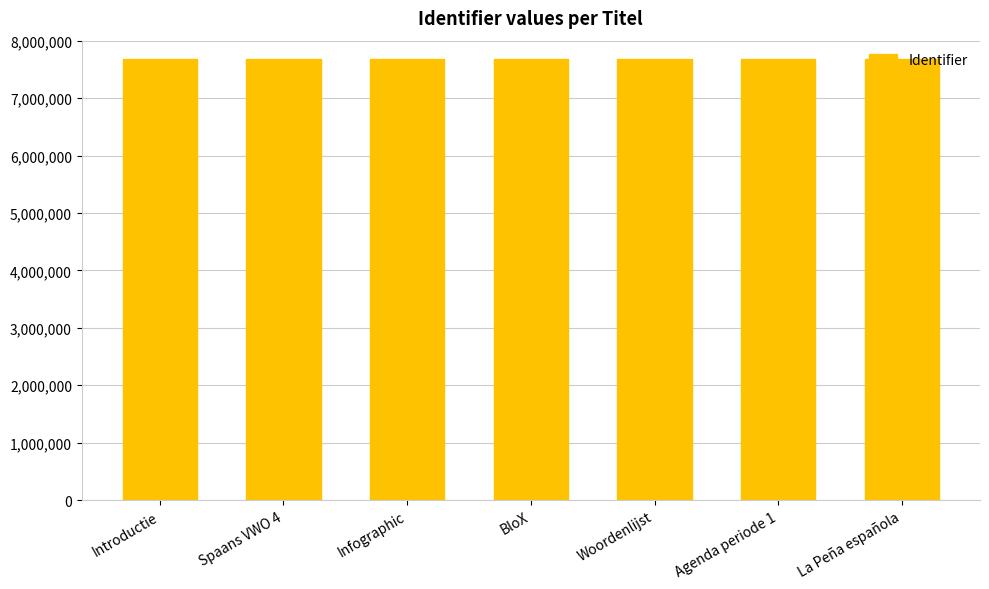

What is the minimum value shown in the chart?

7673672